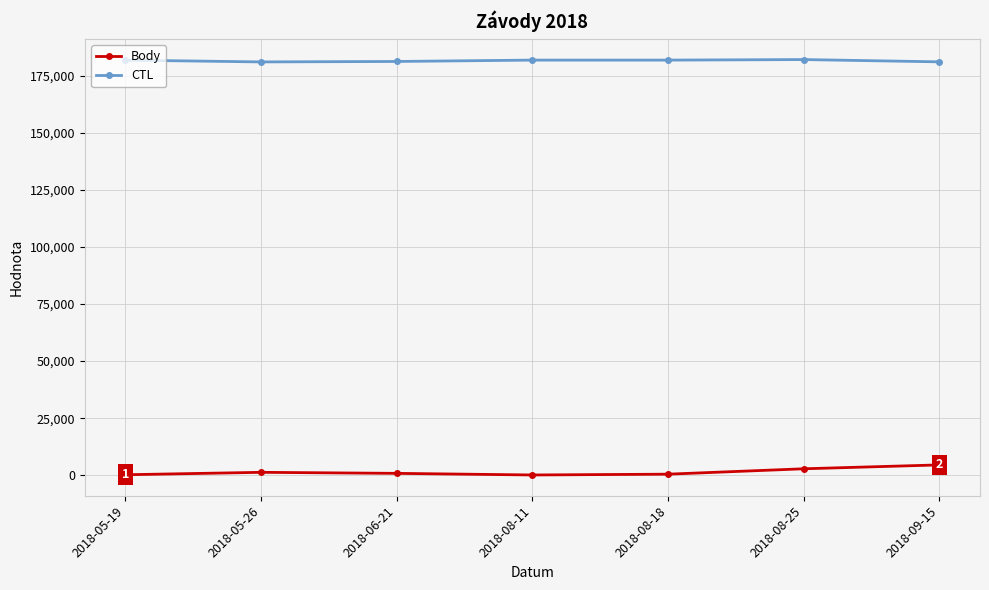

Is this an area chart (filled region under the line)?

No